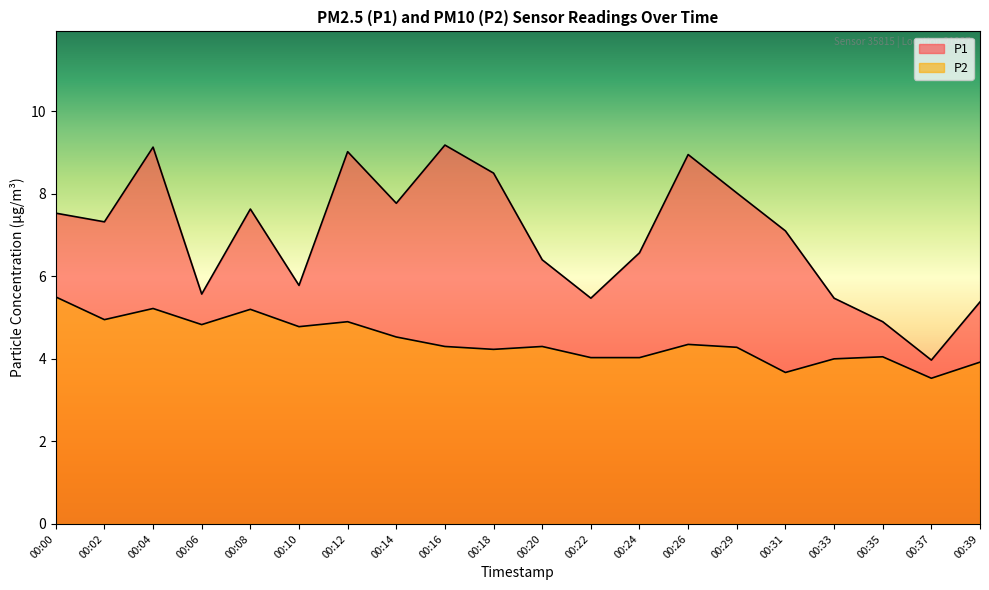

Between 00:06 and 00:18, which is larger?

00:18